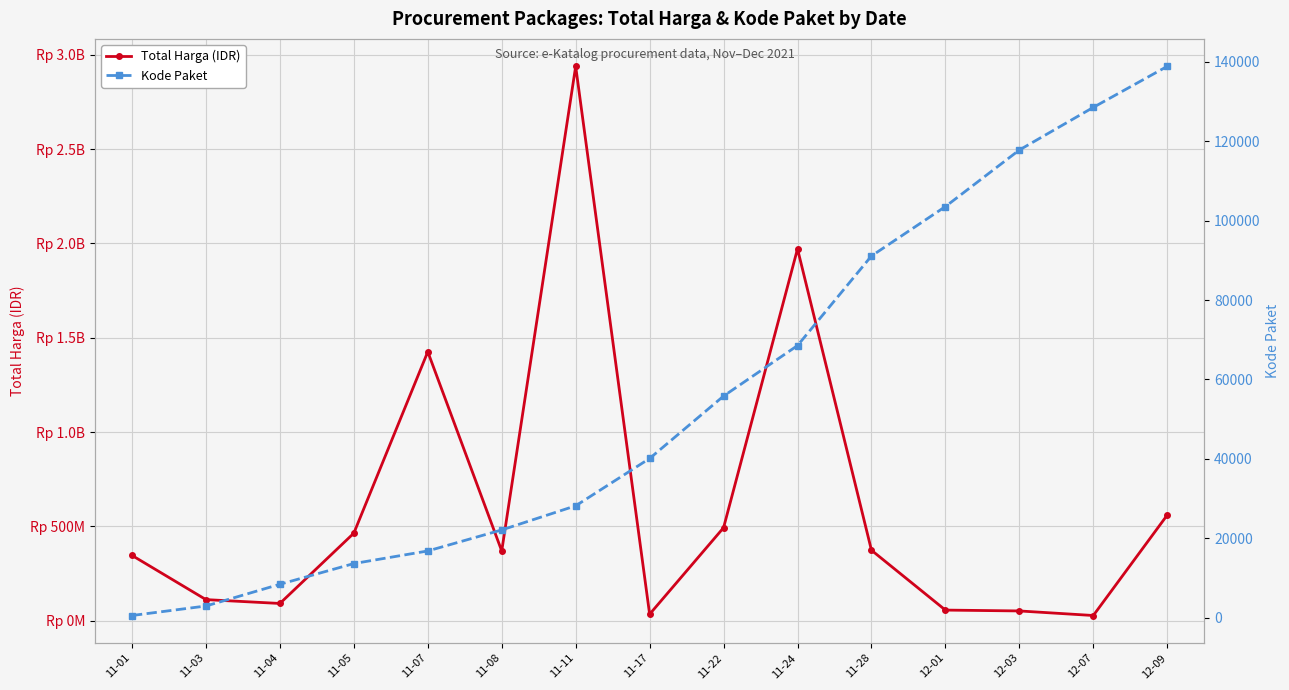

How many series are shown in this chart?

2